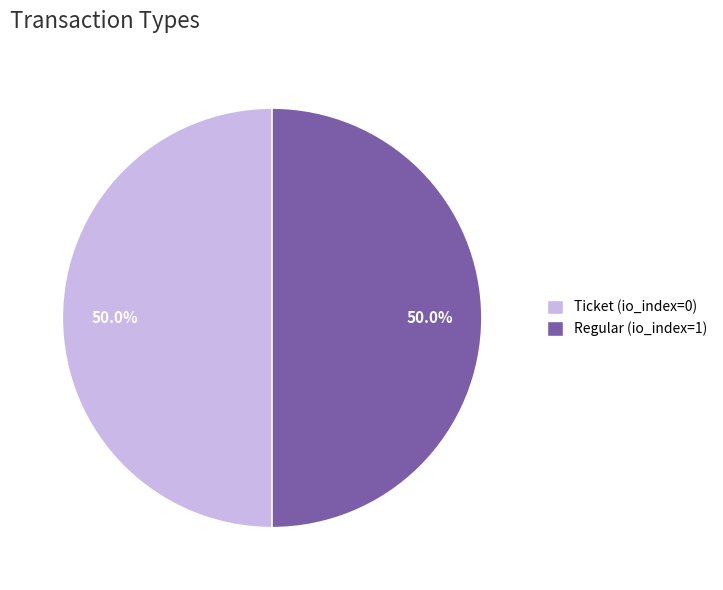

Approximately how many times larger is the value at Regular (io_index=1) compared to Ticket (io_index=0)?

1.0